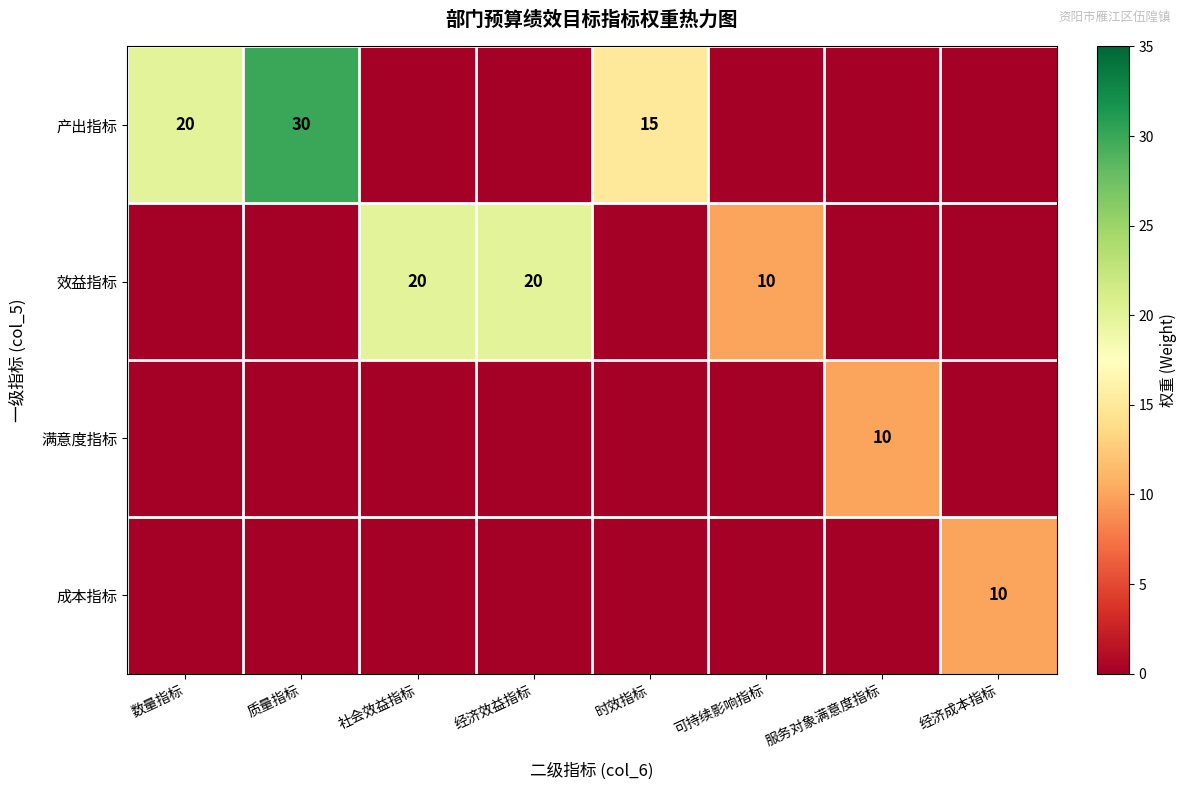

What is the sum of all 产出指标 values?

65